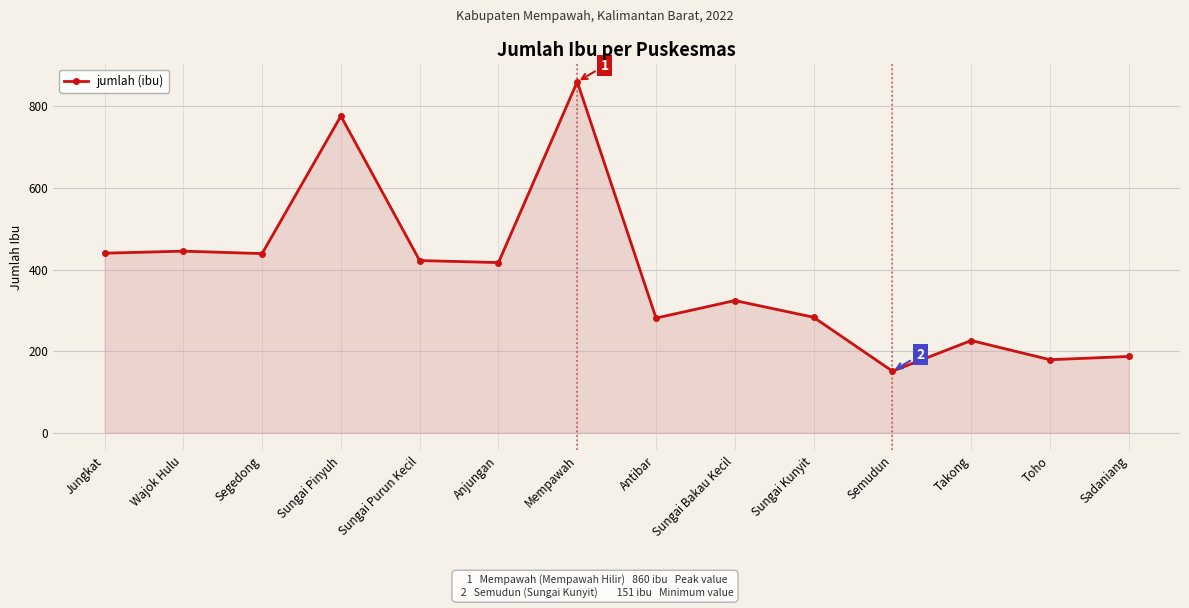

The chart shows a value of 226 at Takong. True or false?

True